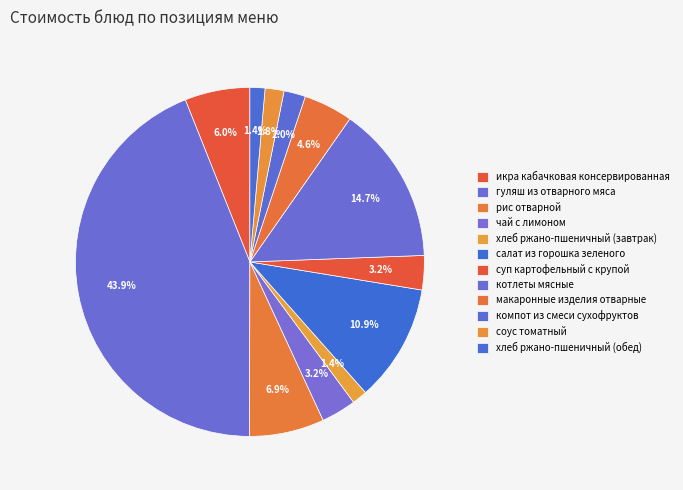

How many segments does this pie chart have?

12